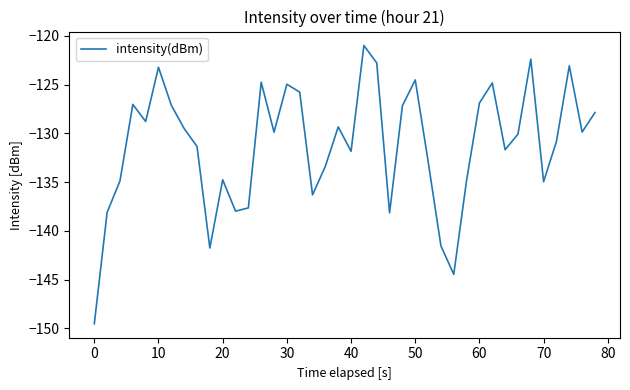

What is the difference between the second highest and second lowest values?

22.1